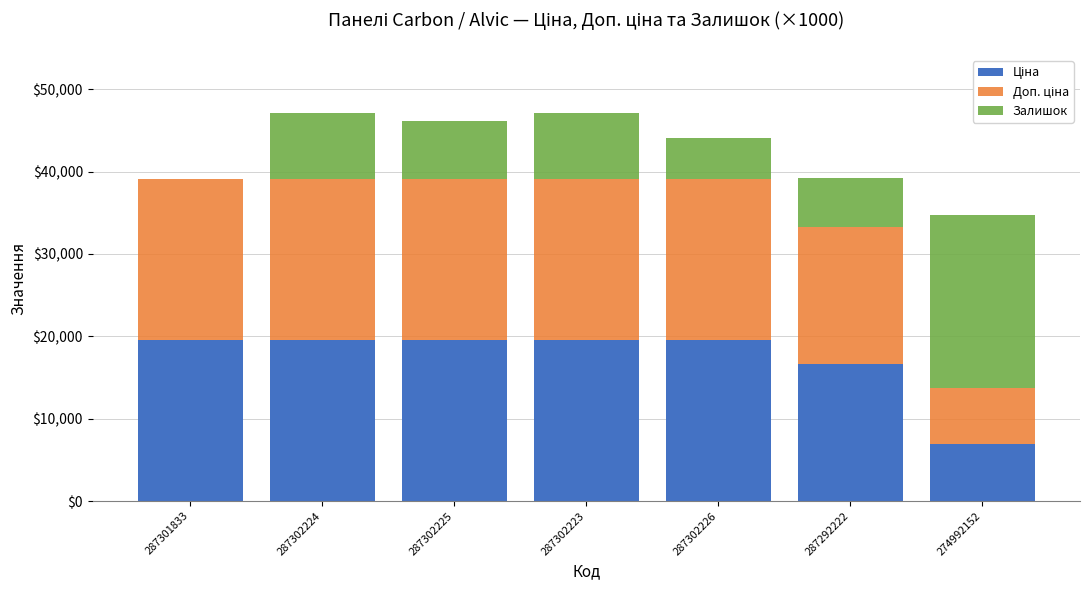

What is the total value across all series at 274992152?

34738.8